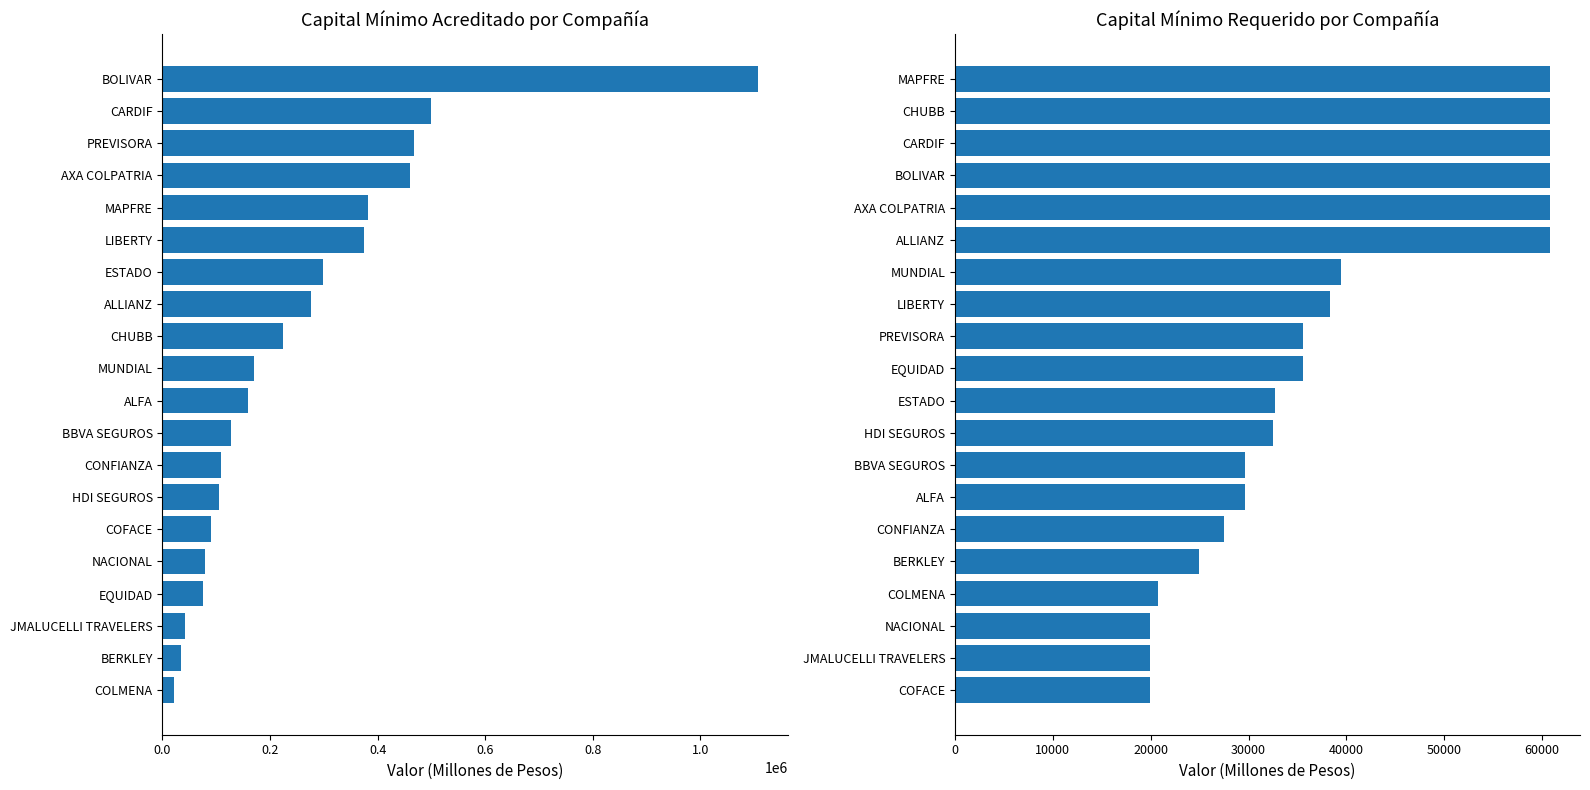

How many data points in Capital Mínimo Requerido are above 35523?

8